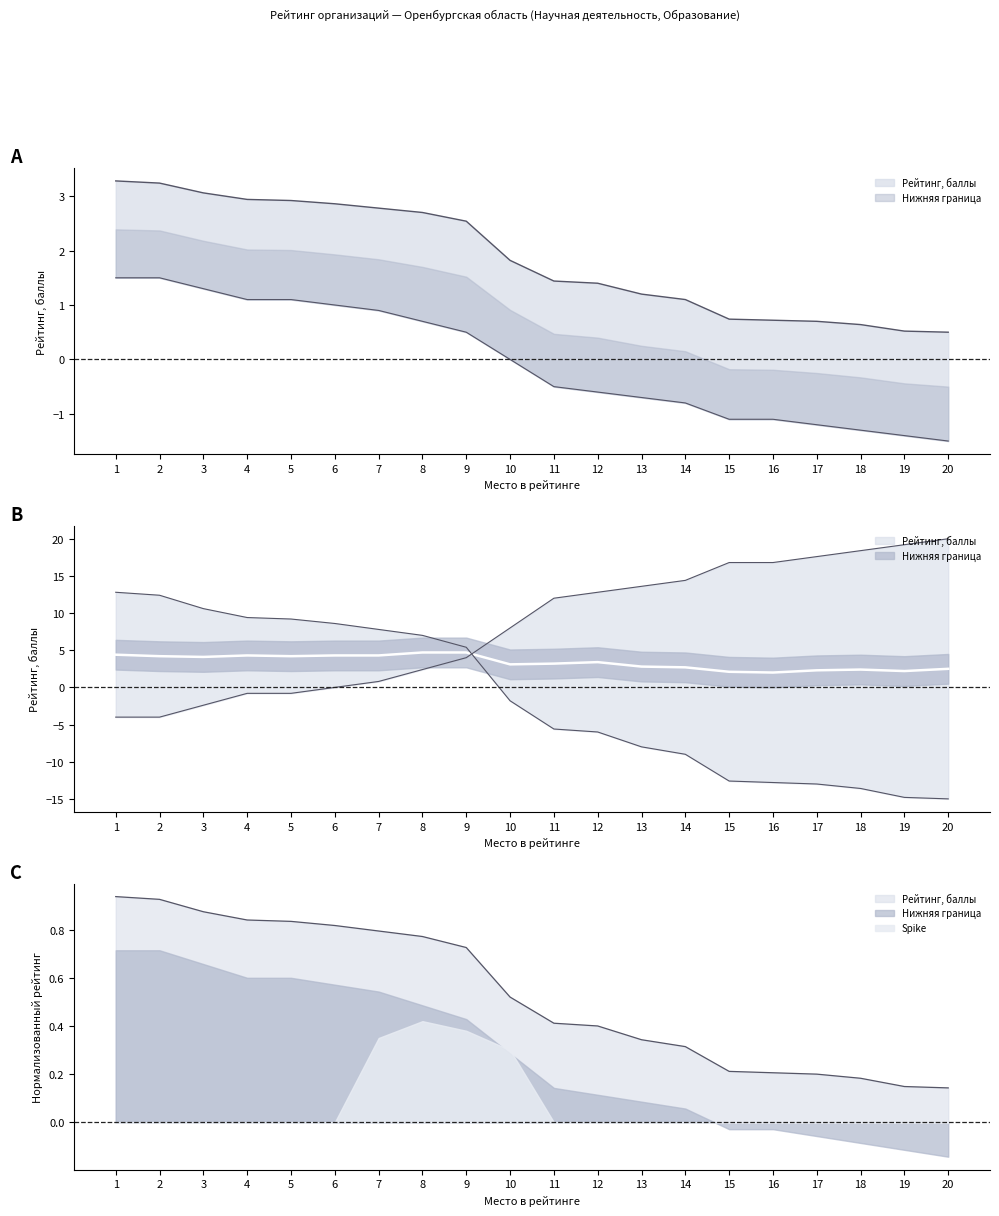

True or false: Нижняя граница and Рейтинг, баллы cross at least once.

False